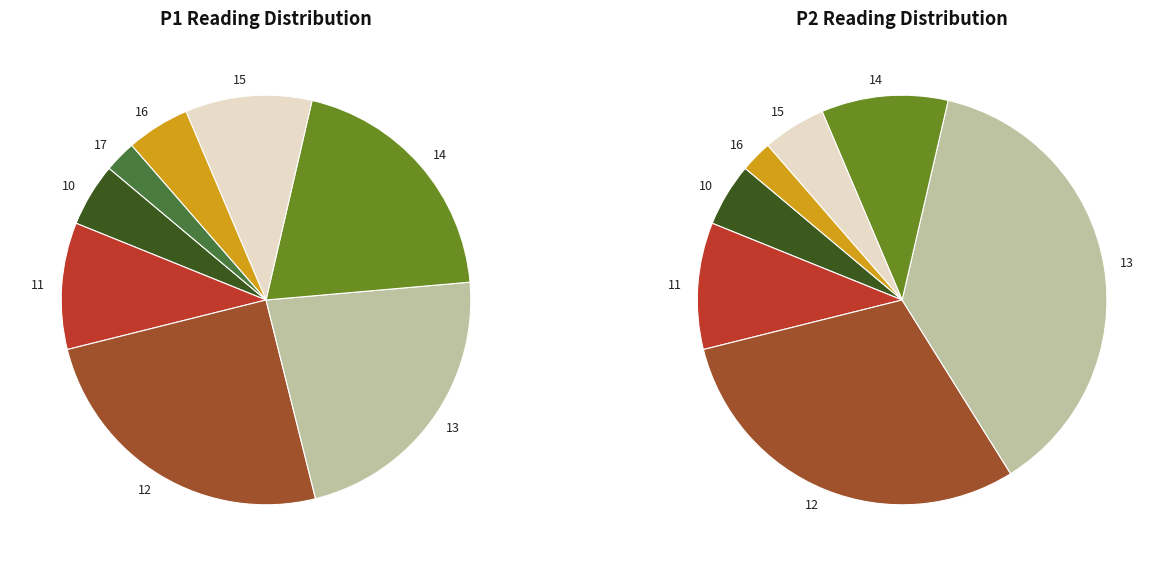

What percentage is NOT represented by 35?

97.9%